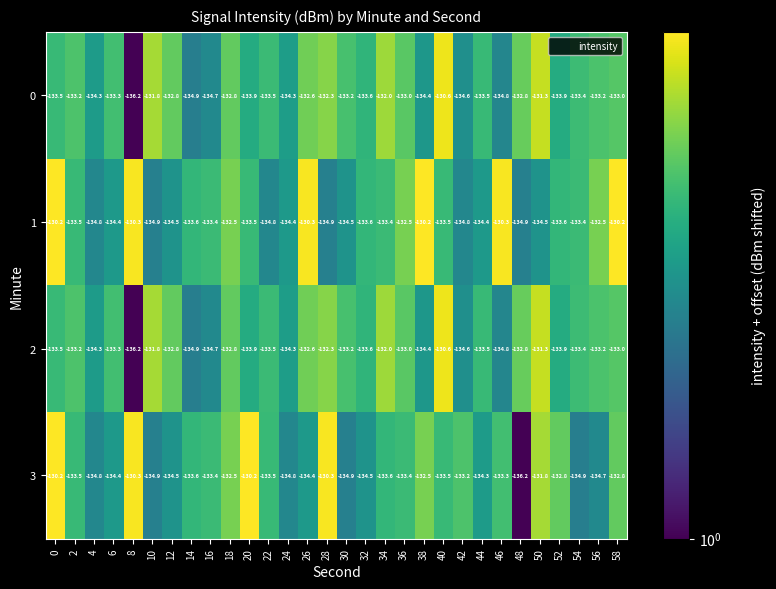

At which label does 2 first exceed -133?

10